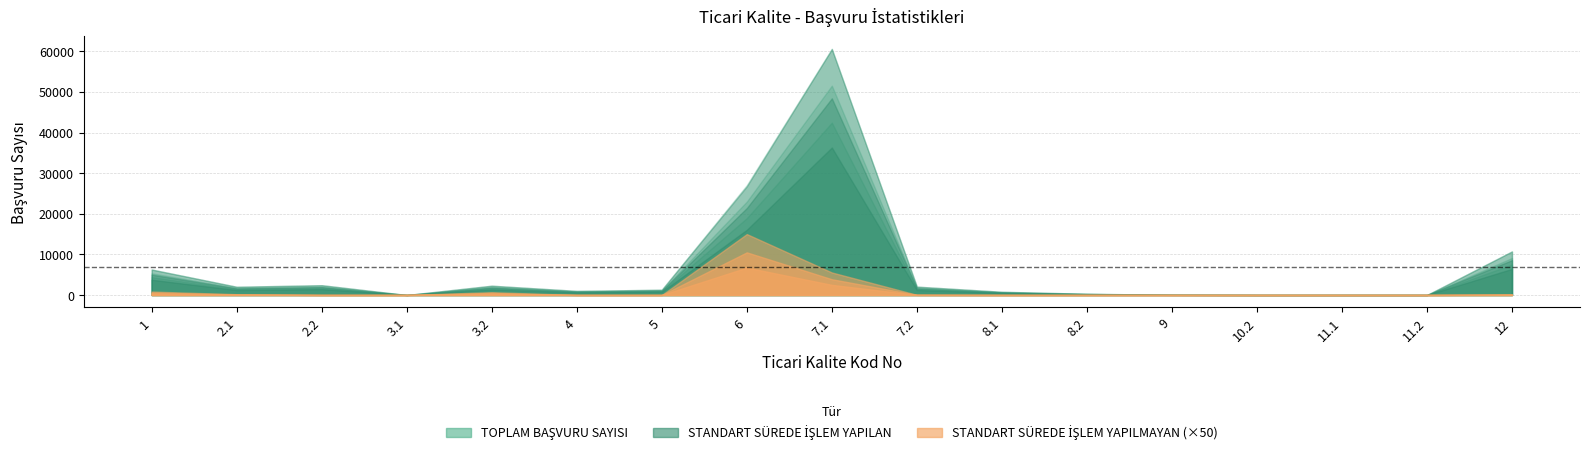

Does the chart have visible grid lines?

Yes